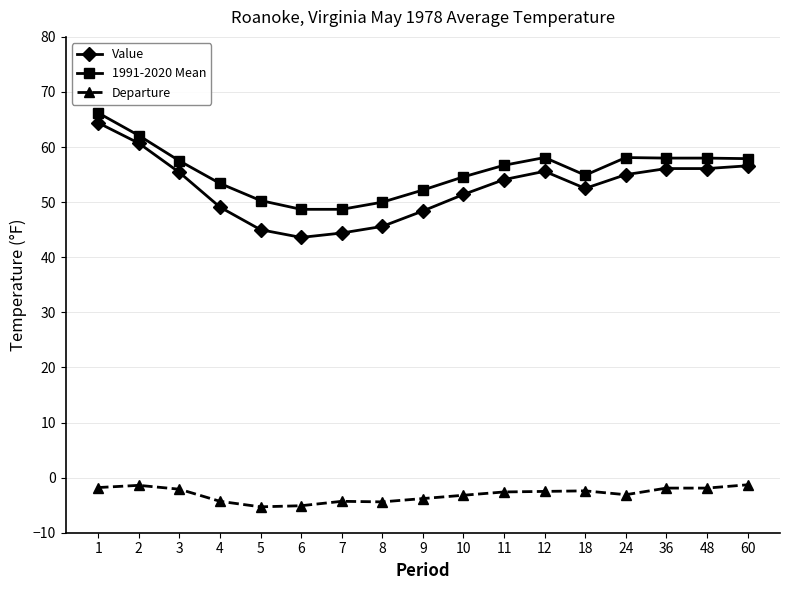

True or false: 1991-2020 Mean has more than 0 points higher than both neighbors.

True